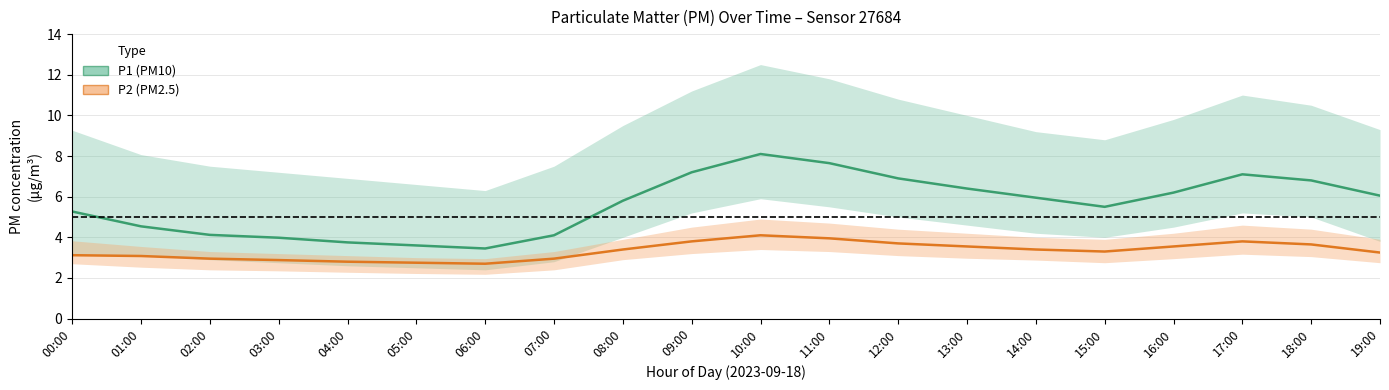

Which series has the largest total across all categories?

P1